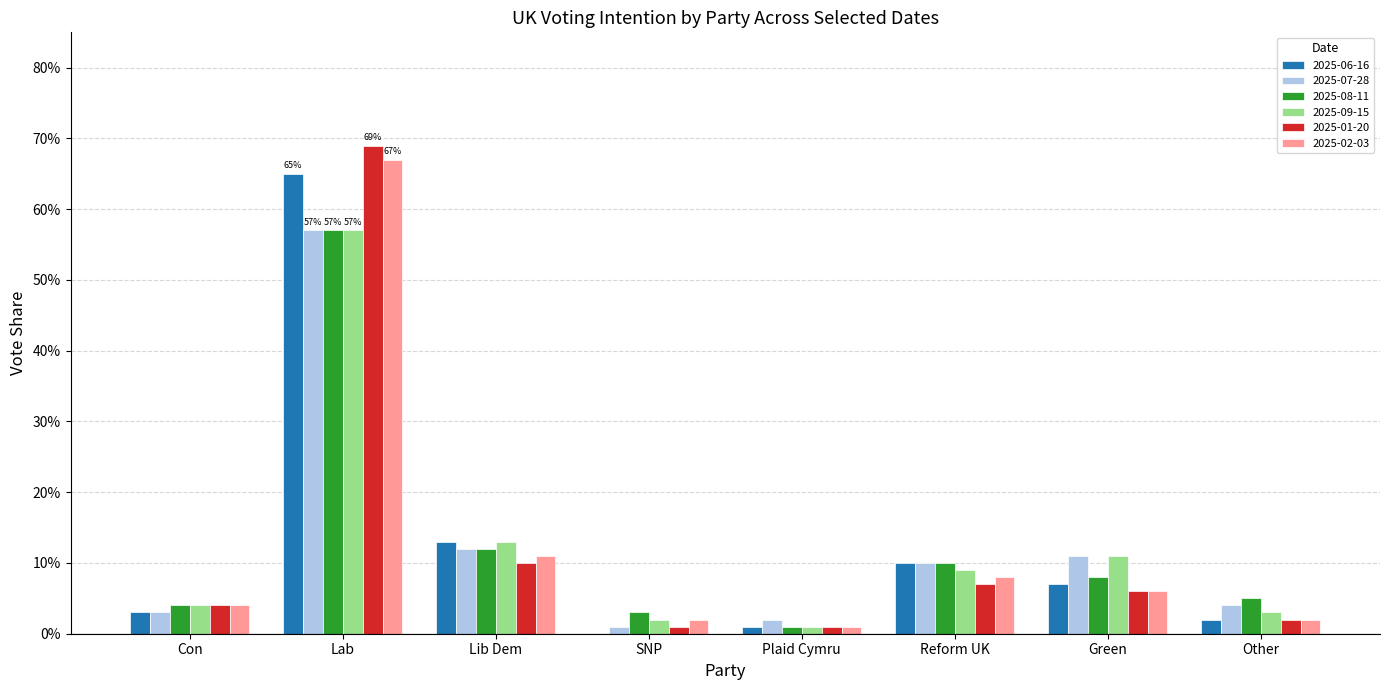

What are all the series names shown in the legend?

2025-06-16, 2025-07-28, 2025-08-11, 2025-09-15, 2025-01-20, 2025-02-03